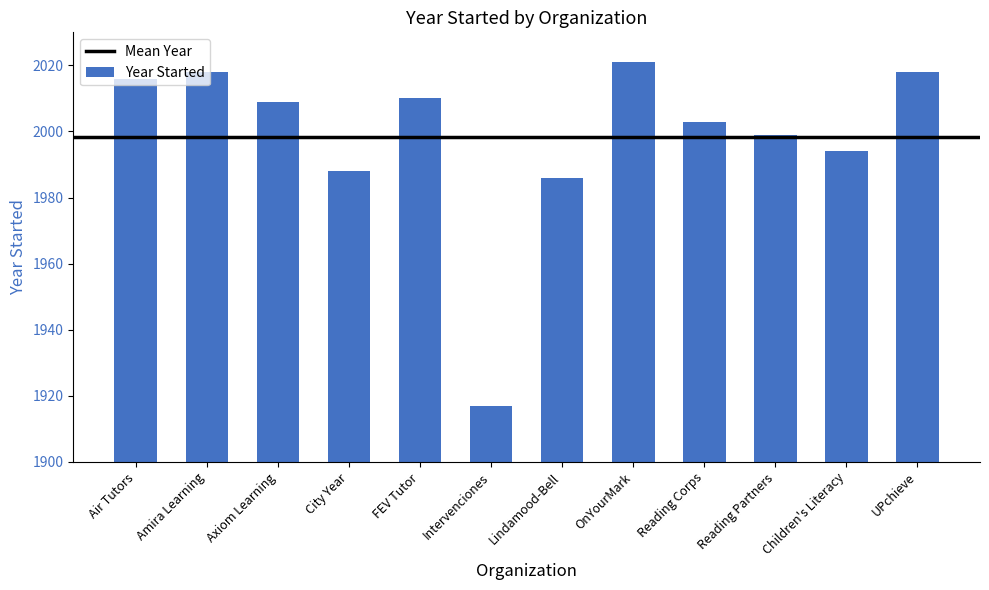

What is the ratio of the value at FEV Tutor to the value at Axiom Learning?

1.0